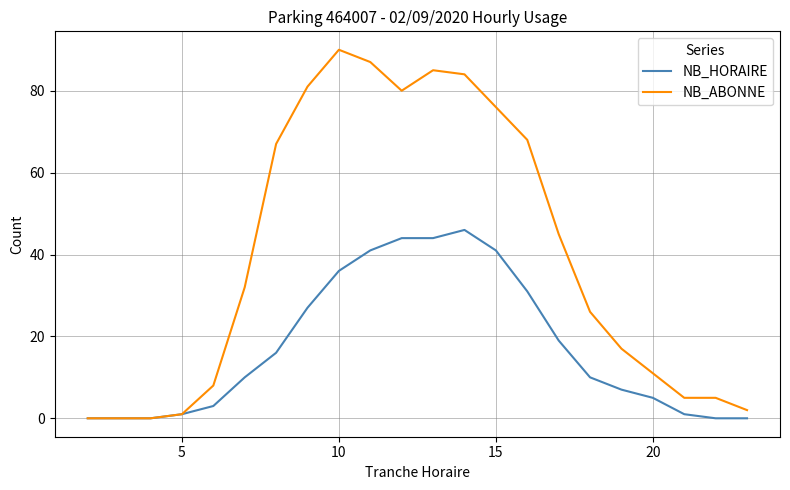

Which series has the largest total across all categories?

NB_ABONNE